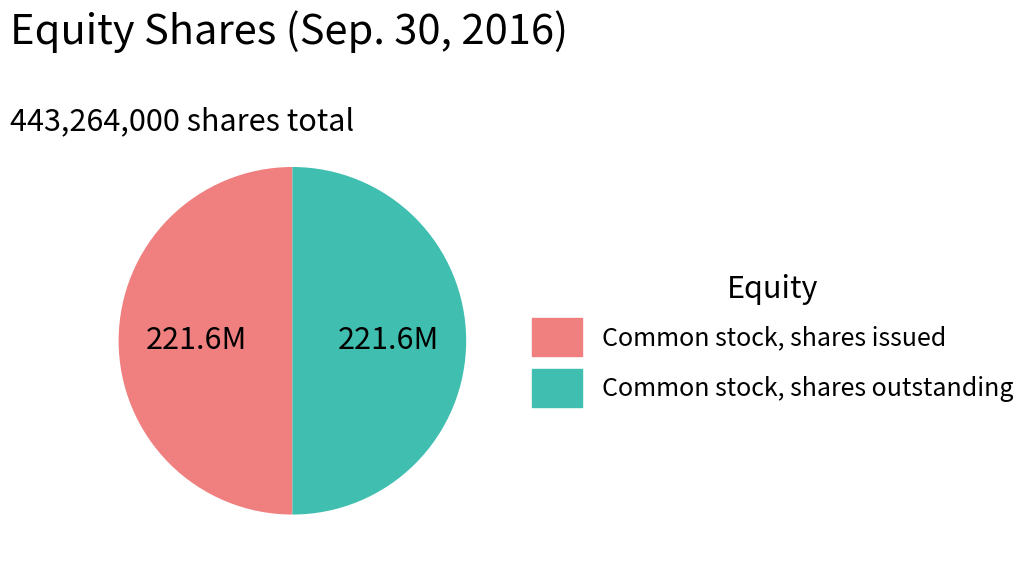

True or false: Common stock, shares issued accounts for 56% of the total.

False